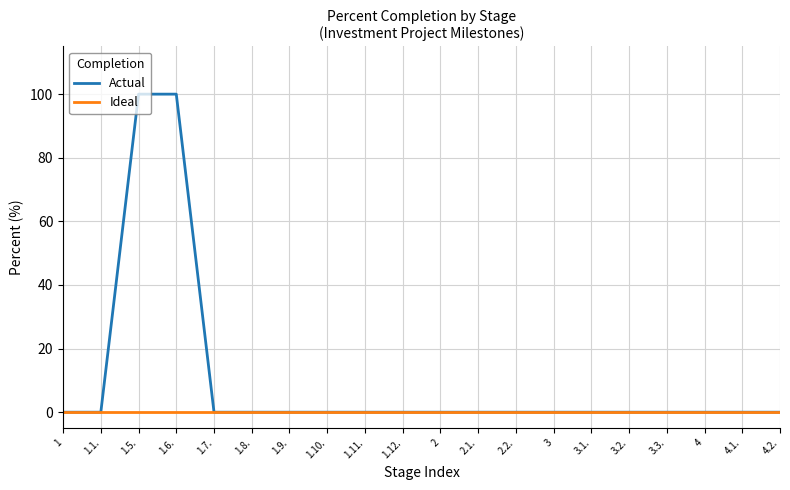

Rank the series by their average value, from highest to lowest.

Actual, Ideal